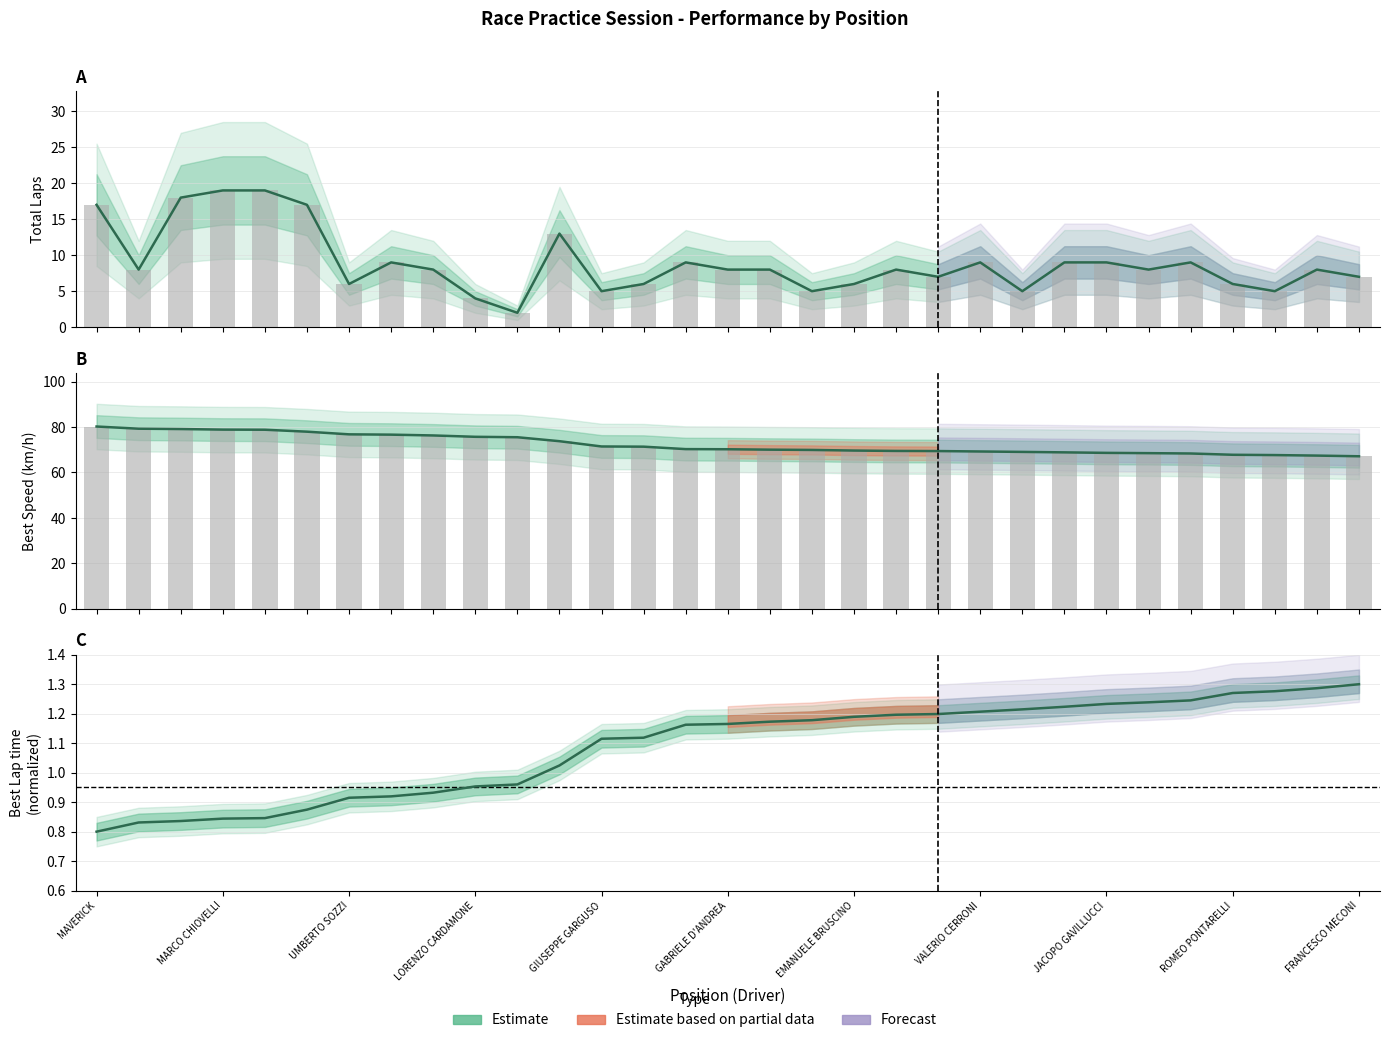

Is the value of Best Lap time at 18 greater than the value of Best Speed at 29?

No